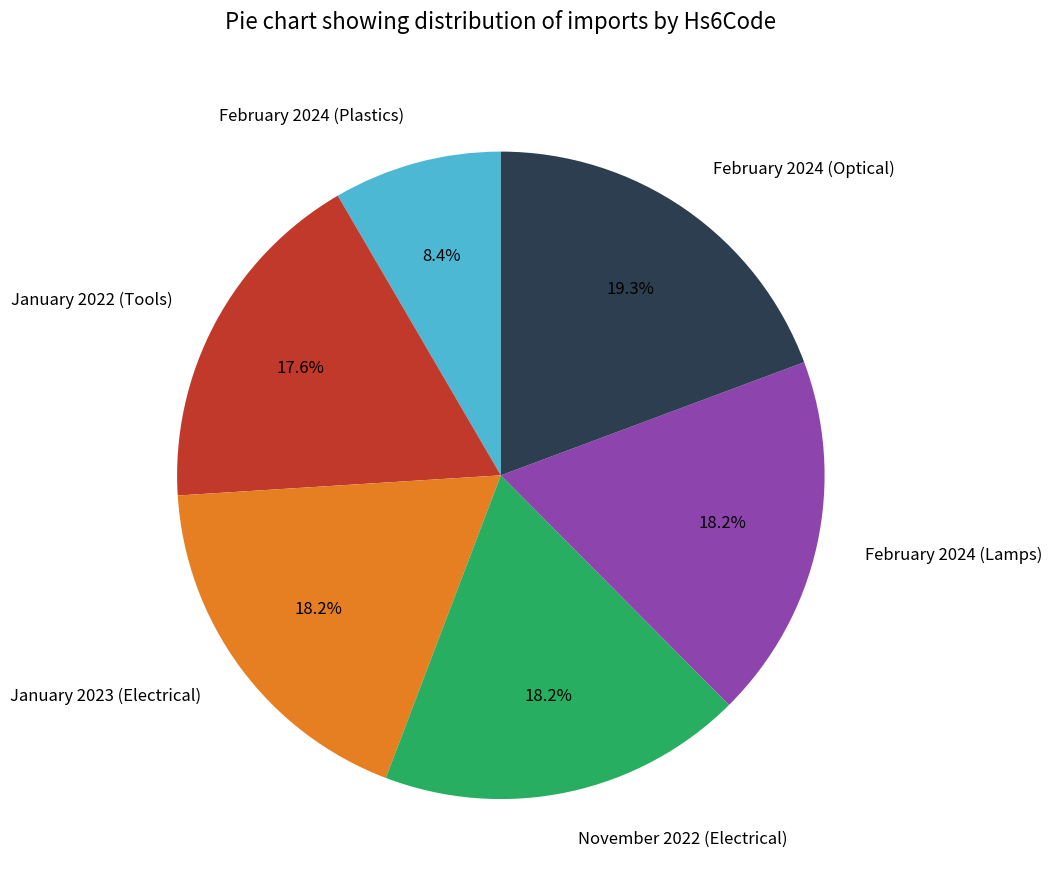

Does any single category account for the majority?

No